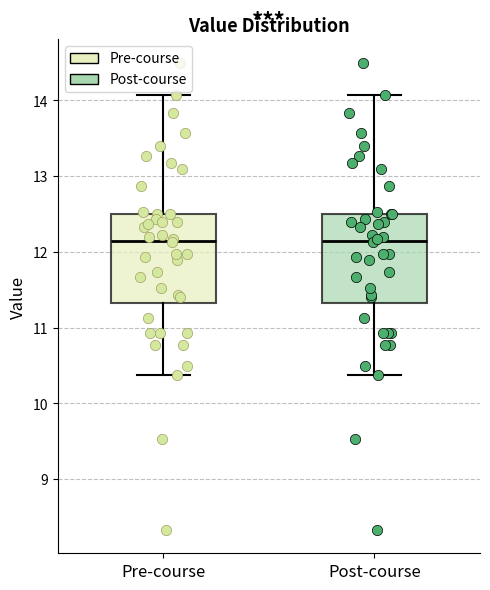

Where does the upper whisker of the box for Pre-course end on the y-axis? The values are not printed on the chart, so give them approximately, as read against the axis.

14.1